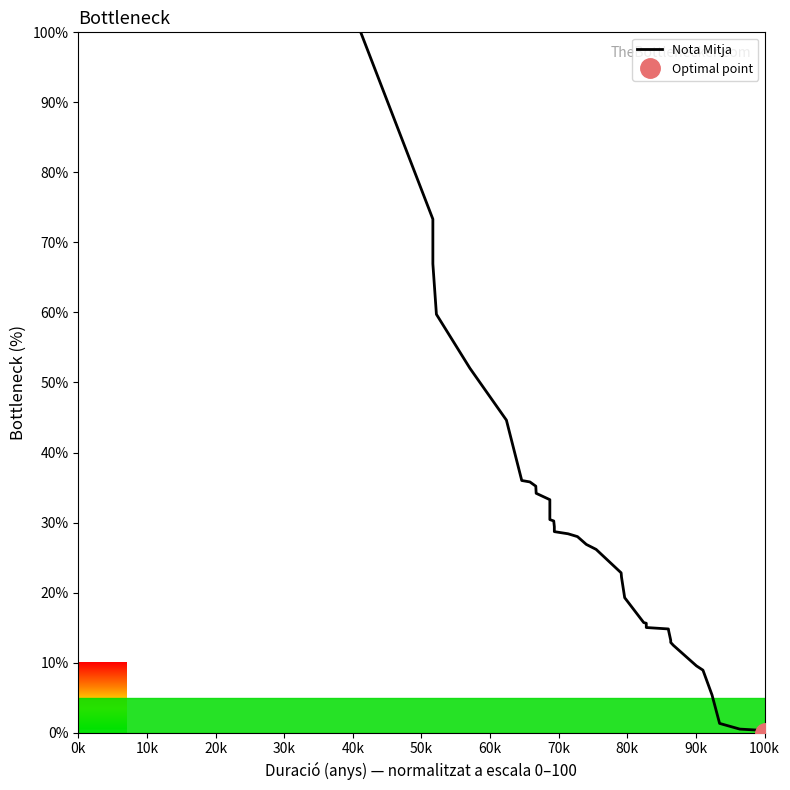

Count the number of categories in the chart.

38